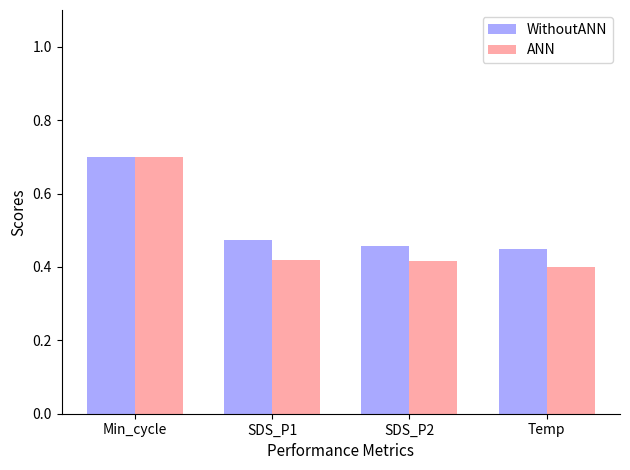

Which series has the widest spread of values?

ANN